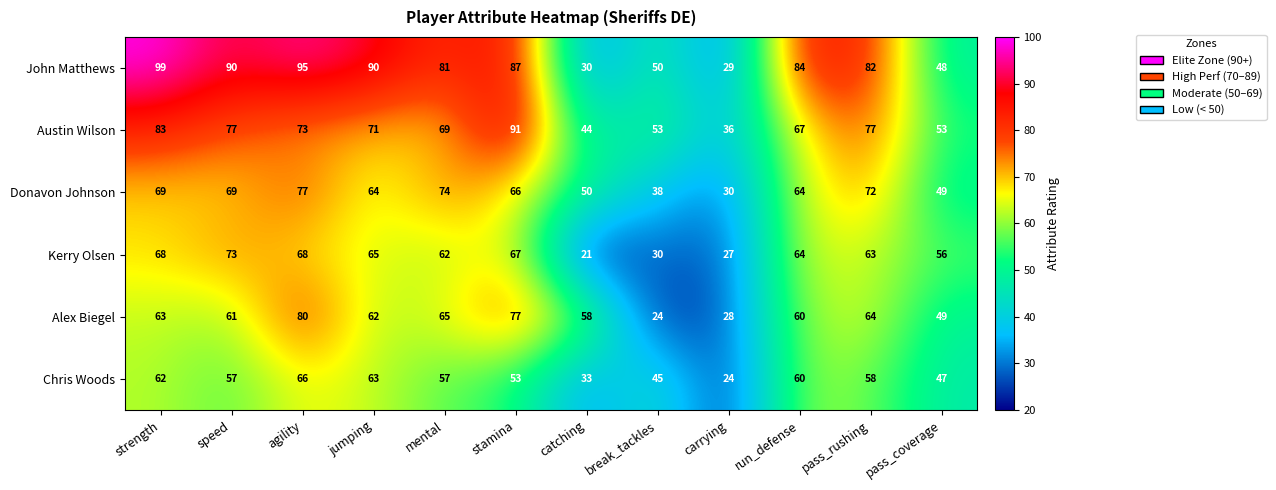

What is the spread (max minus min) of values at pass_rushing?

24